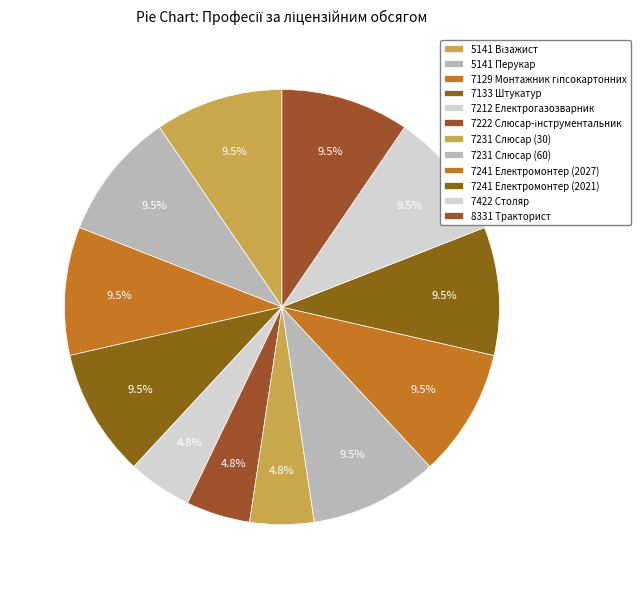

Is the sum of 7133 Штукатур and 7222 Слюсар-інструментальник greater than half?

No